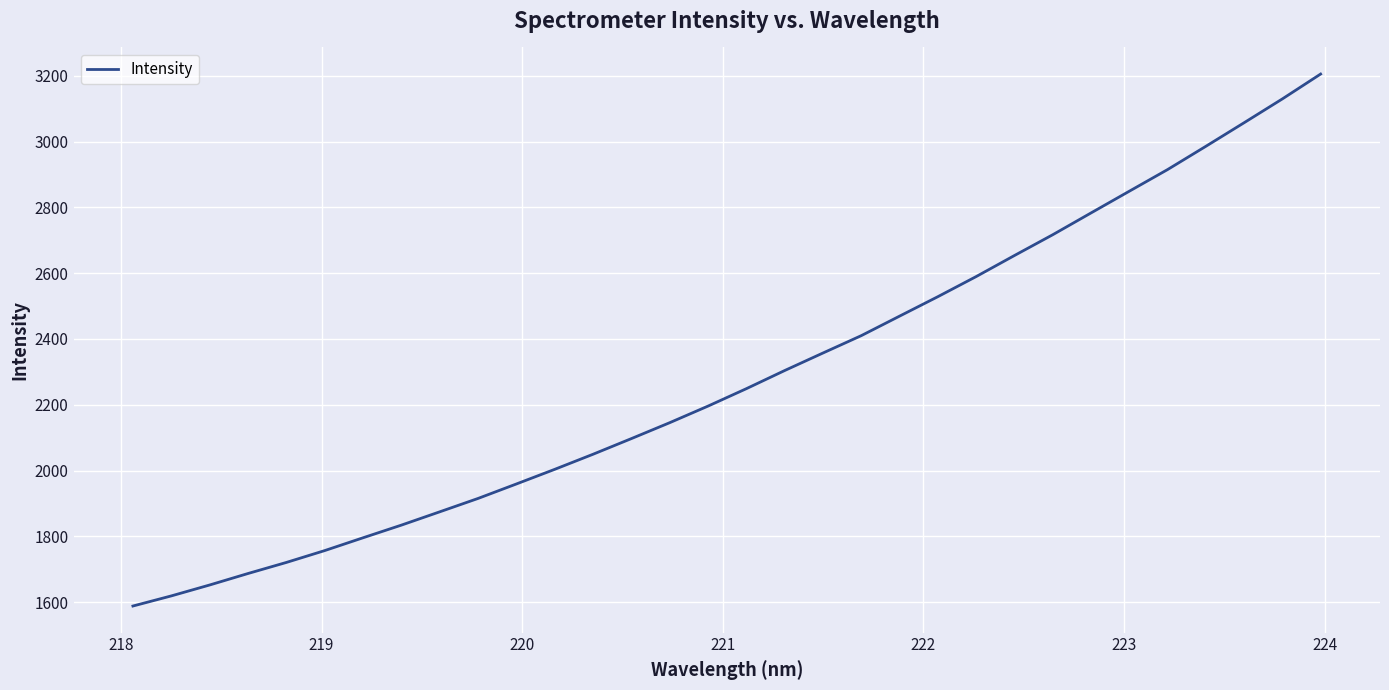

What is the difference between the maximum and minimum values?

1616.7